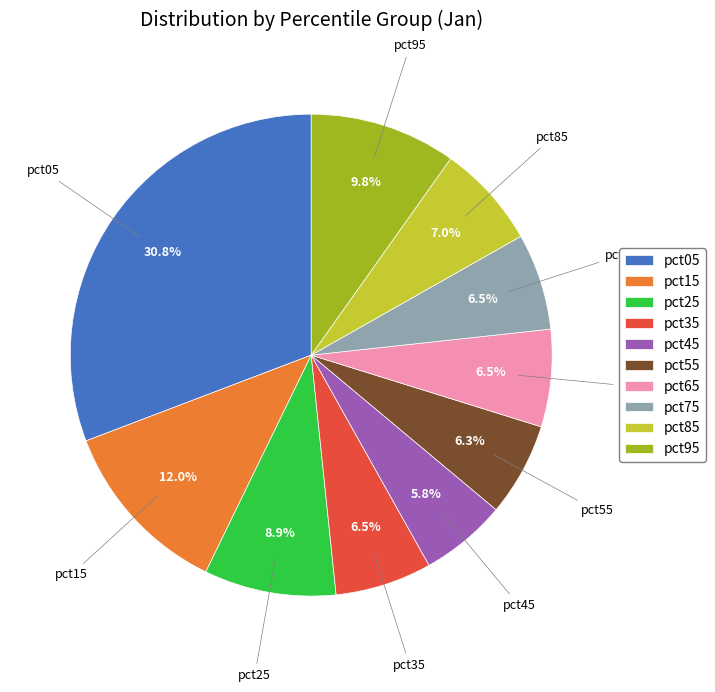

To the nearest percent, what is the difference between the pct45 and pct85 slice percentages?

1%